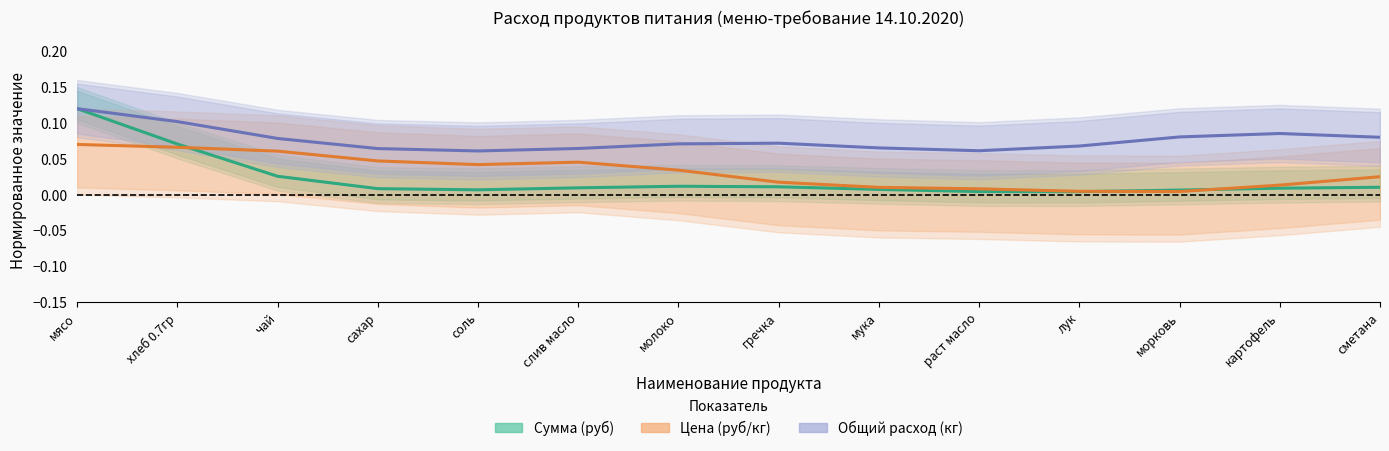

Where is Сумма (руб) nearest to the value 0?

лук